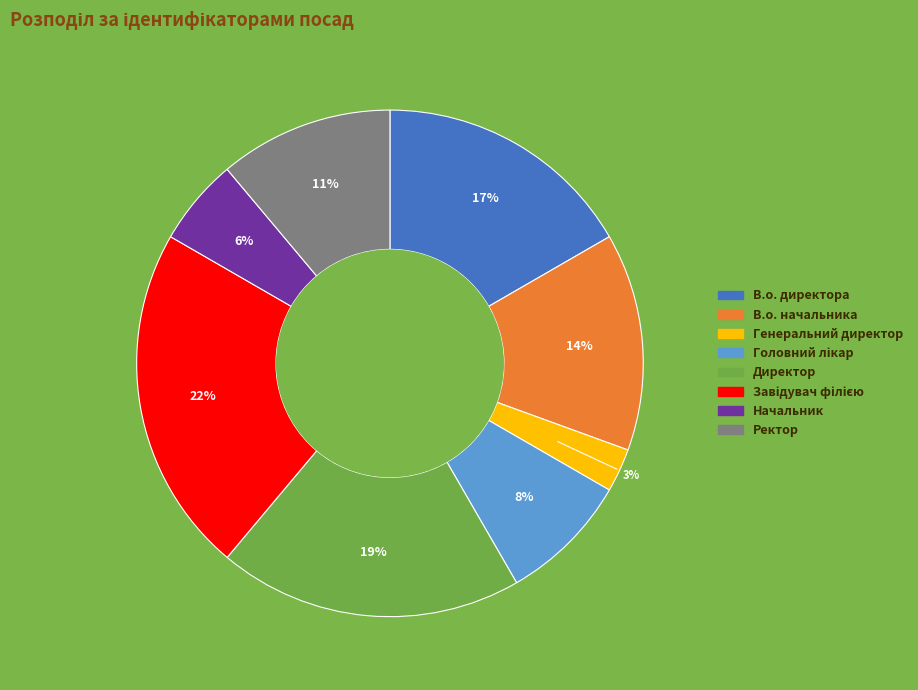

To the nearest percent, what is the average slice percentage?

12%